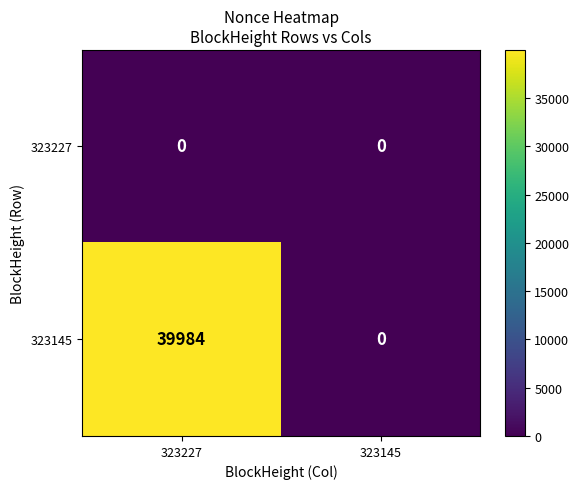

True or false: 323145 has a value of 11415 at 323227.

False